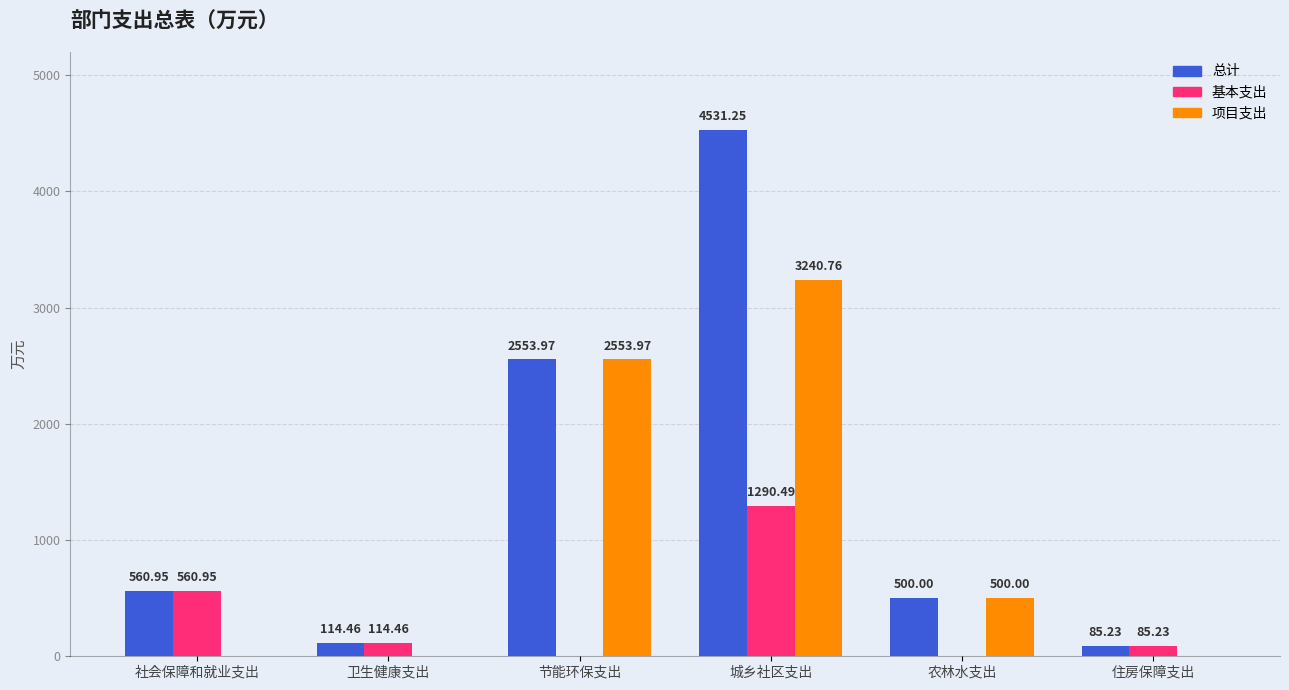

At which label is 总计 closest to 2308?

节能环保支出